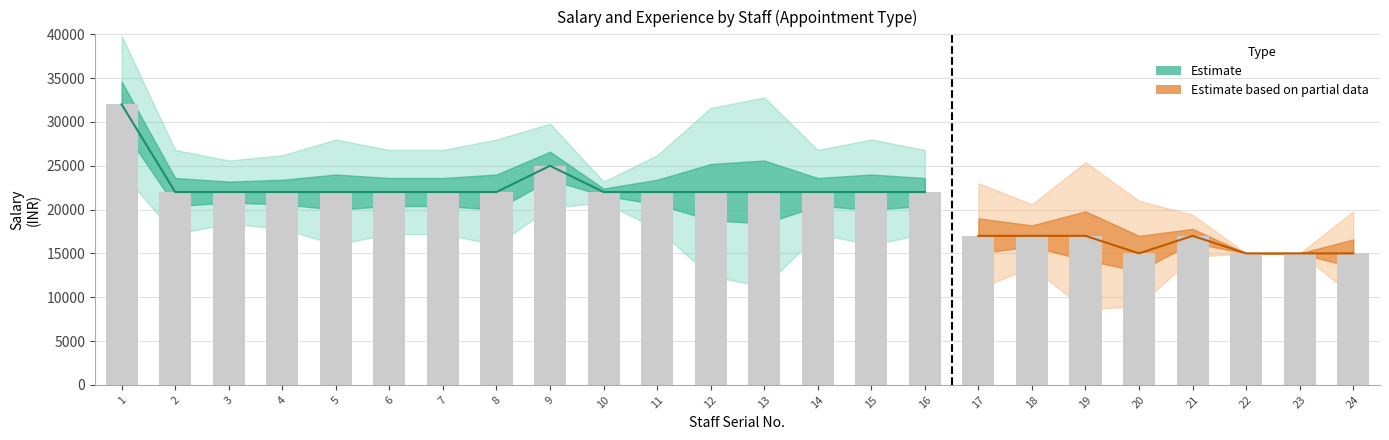

How many data points are less than 22000?

8